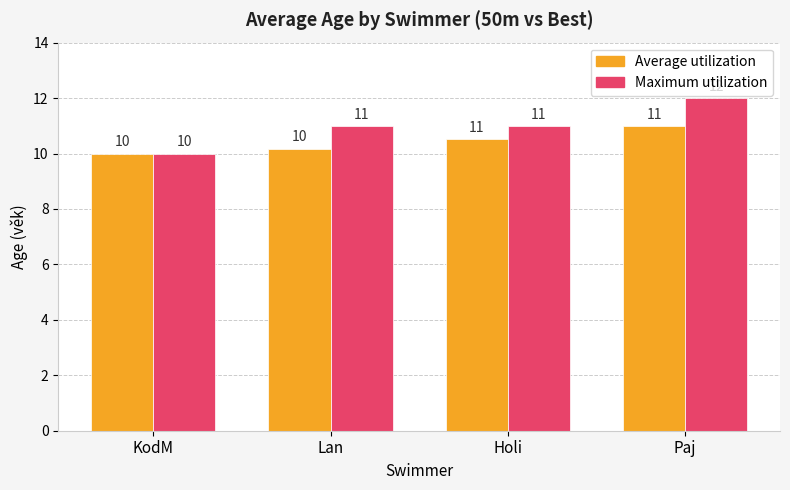

List the series in order of their peak value, lowest first.

Average utilization, Maximum utilization